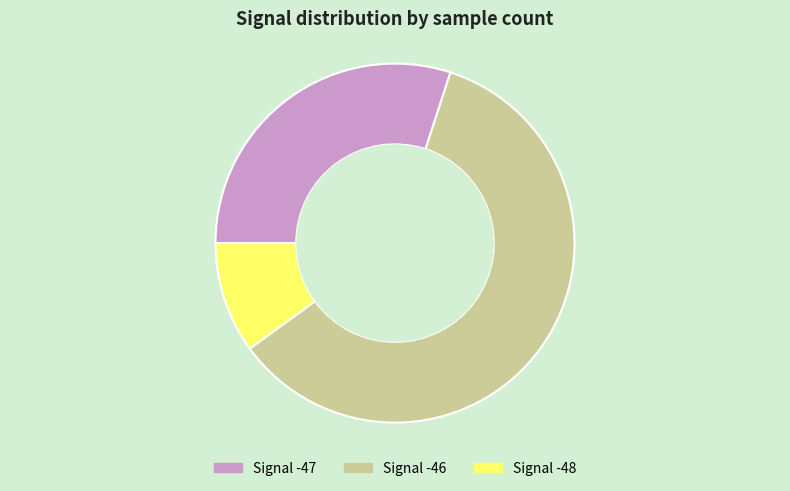

Is there a majority slice in this chart?

Yes